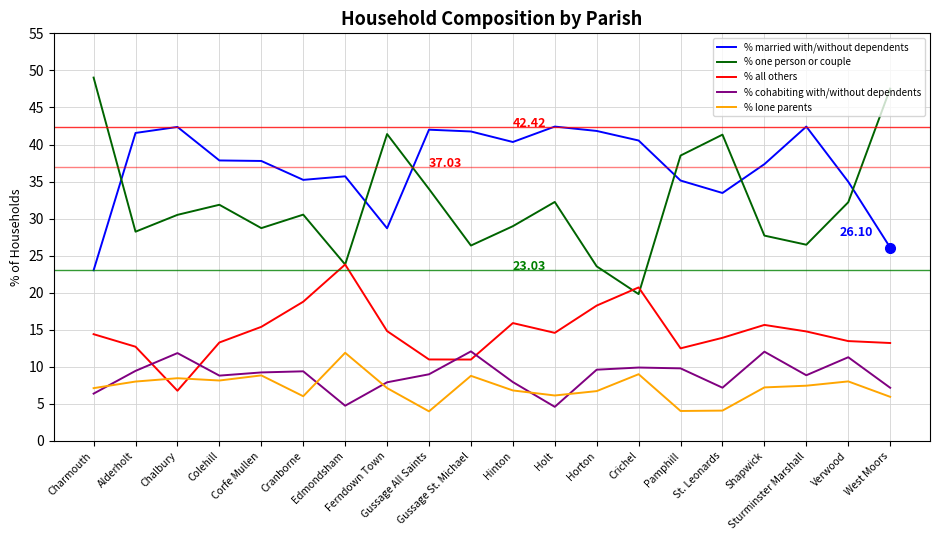

What is the sum of the % all others values at Shapwick and Pamphill?

28.2